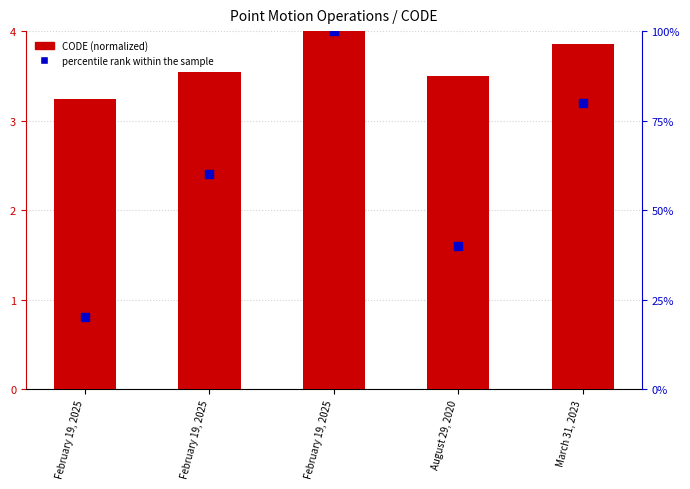

Which series reaches the maximum Y coordinate?

percentile rank within the sample